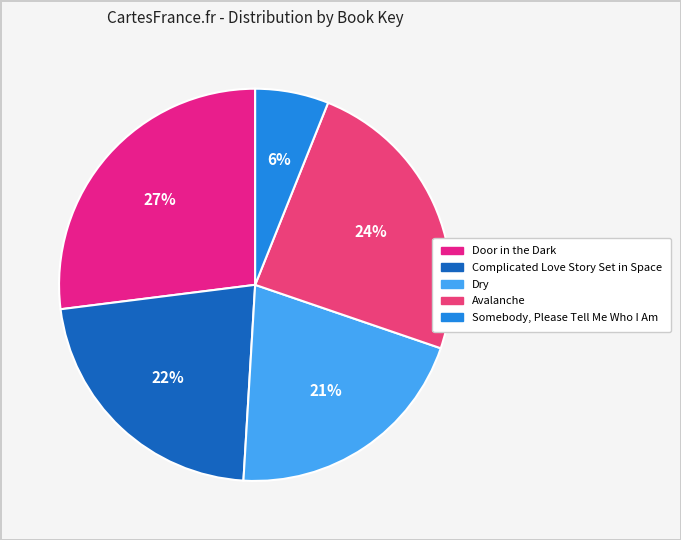

Which has a higher value, Somebody, Please Tell Me Who I Am or Avalanche?

Avalanche